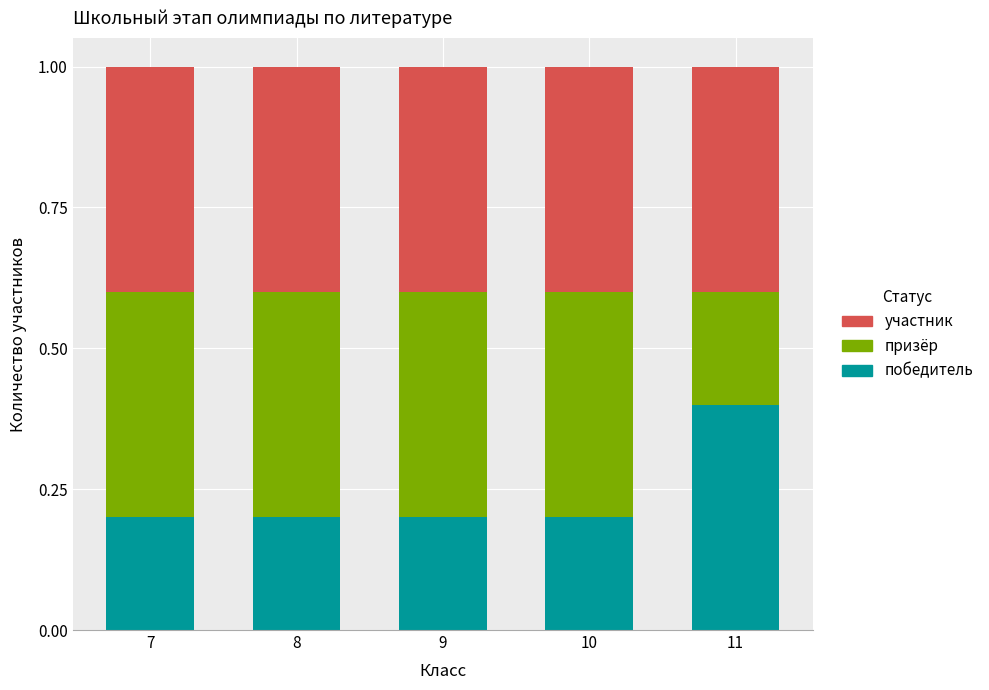

The value of победитель at 10 is 0.3. True or false?

False